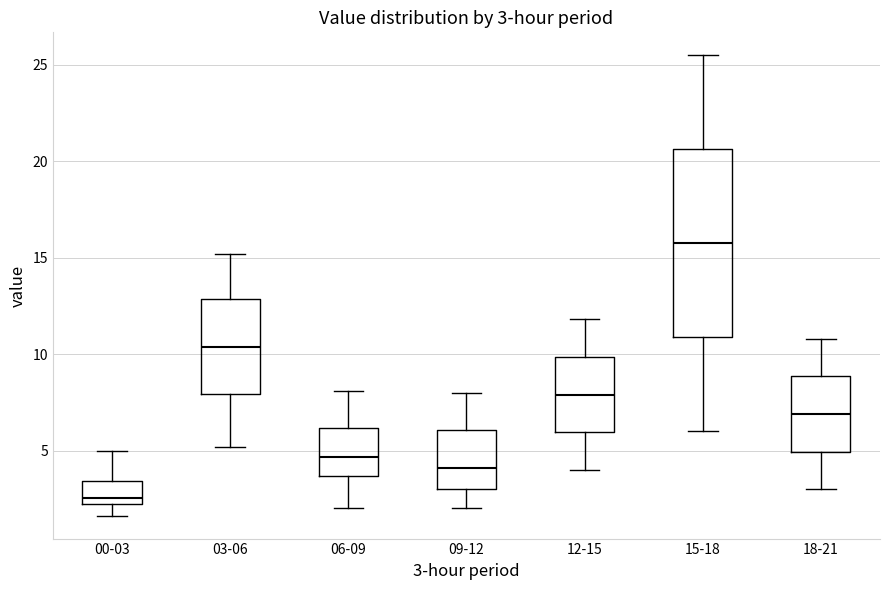

Which box is the tallest, from its lower edge to its upper edge?

15-18